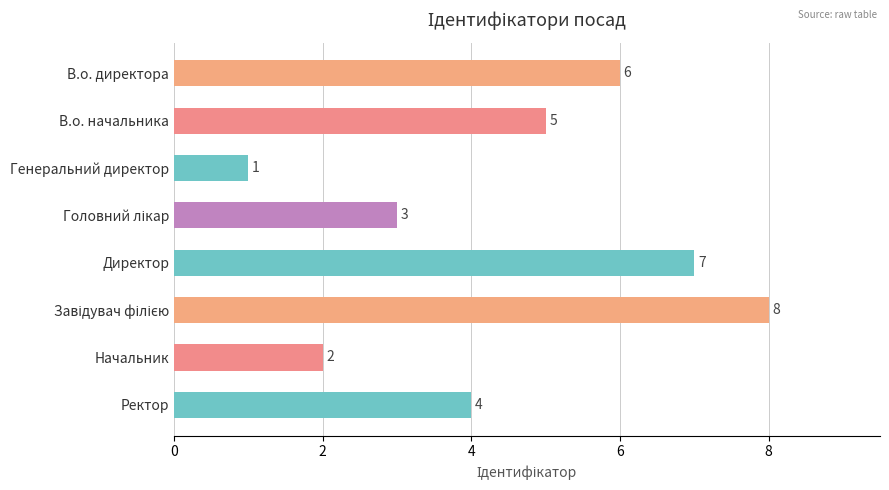

Which label corresponds to the smallest value in the chart?

Генеральний директор